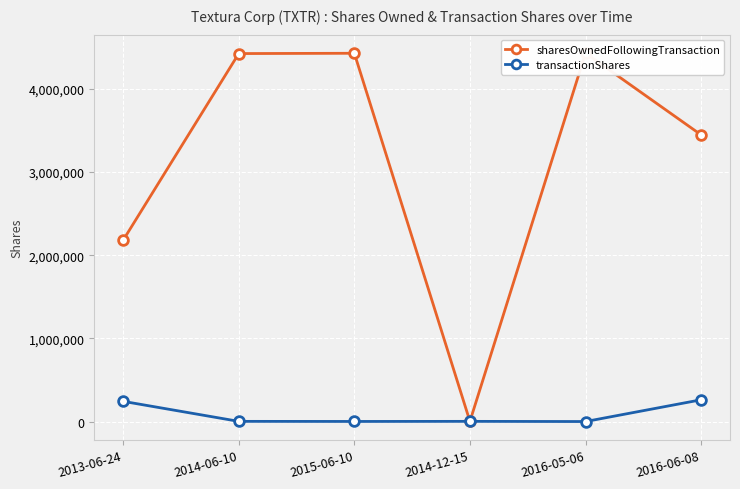

Reading right to left, transcribe all the data shown in this chart.

sharesOwnedFollowingTransaction: 3444749	4427020	4667	4424490	4420965	2180211
transactionShares: 263685	2530	4667	3525	4667	245001